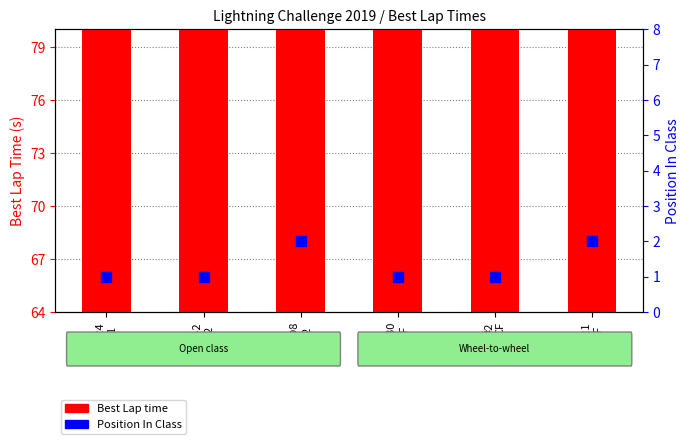

Which series has the largest total across all categories?

Best Lap time